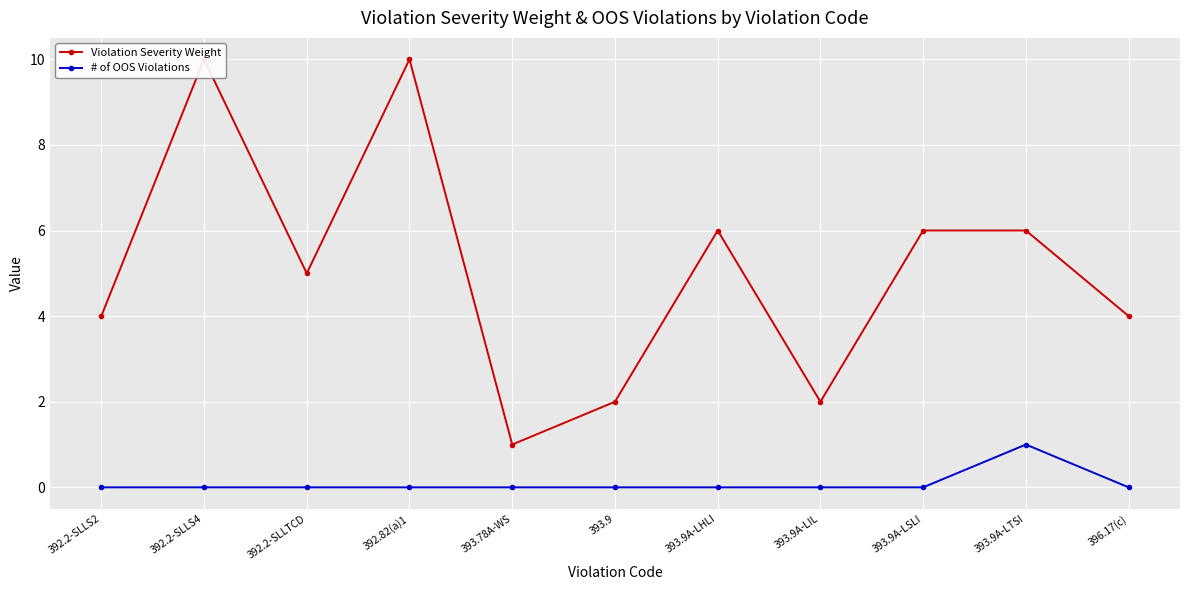

The # of OOS Violations series shows 0 at 392.2-SLLS4. True or false?

True